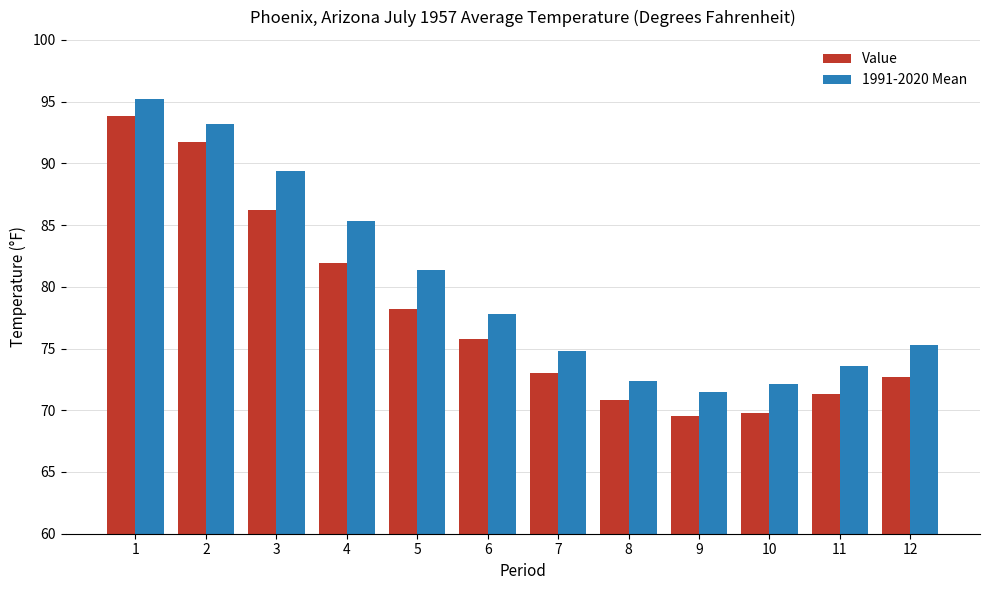

Rank the series at 6 from highest to lowest value.

1991-2020 Mean, Value